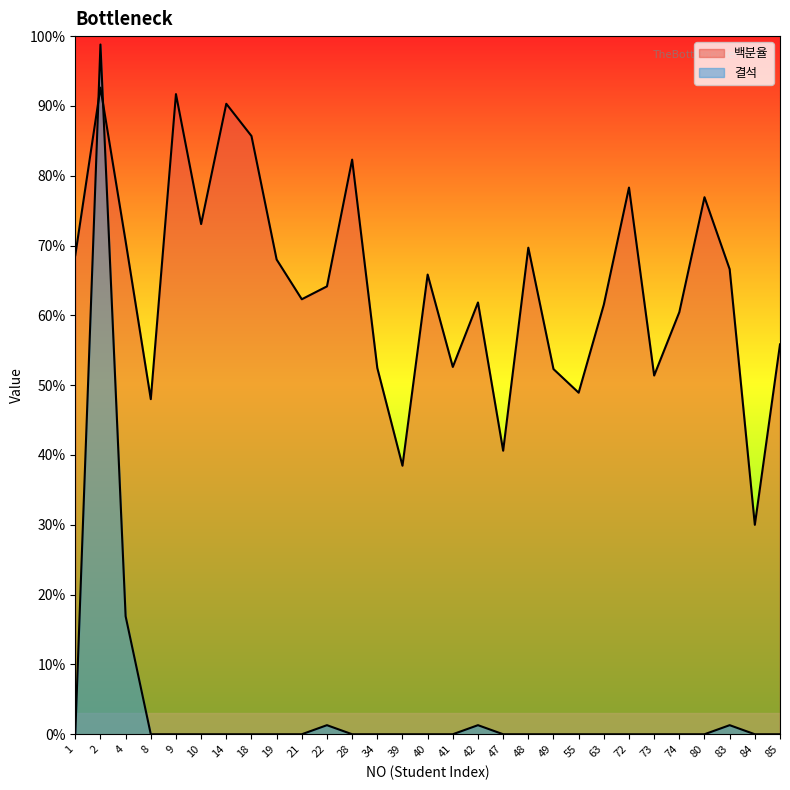

How many categories are shown in the chart?

29